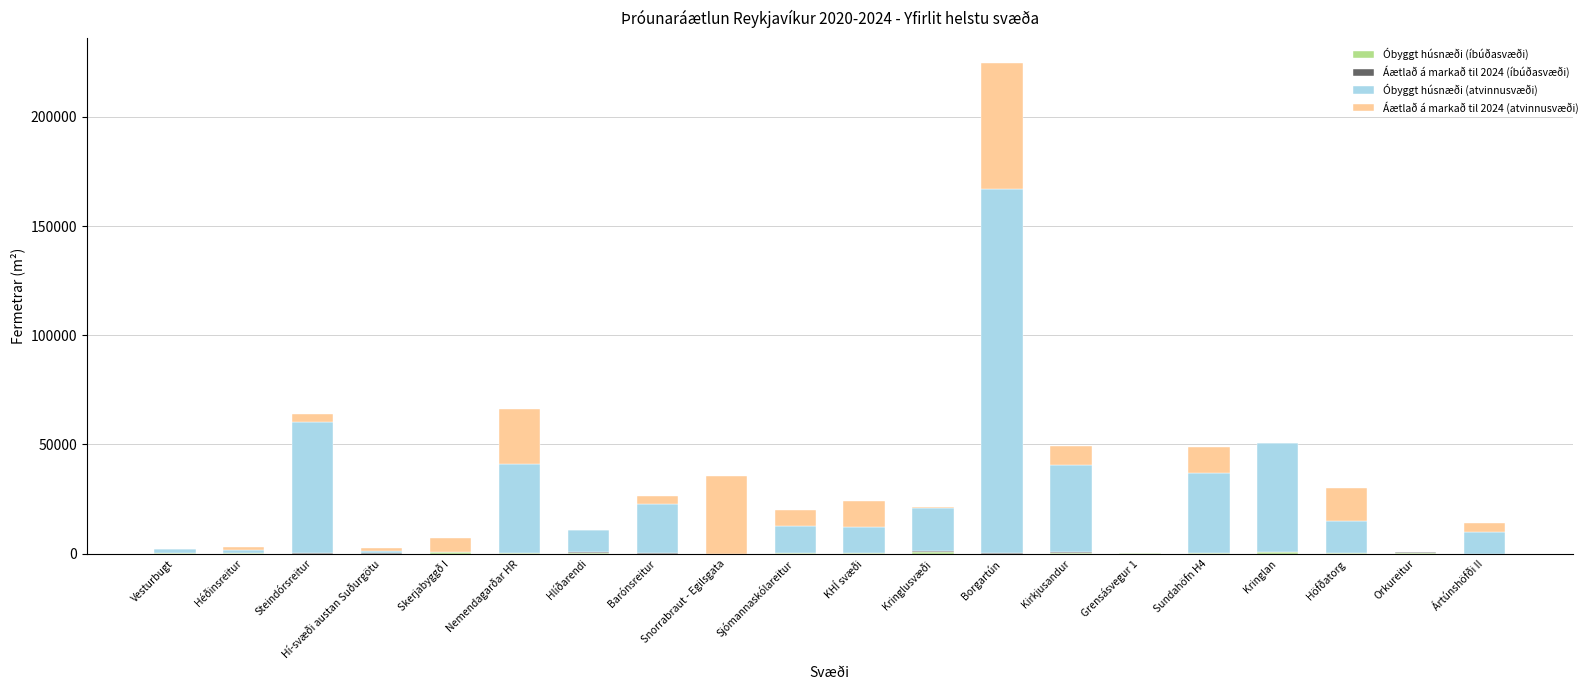

At which category is the sum across all series the highest?

Borgartún